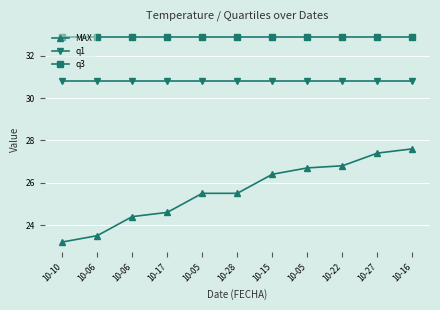

How many lines are shown in the chart?

3